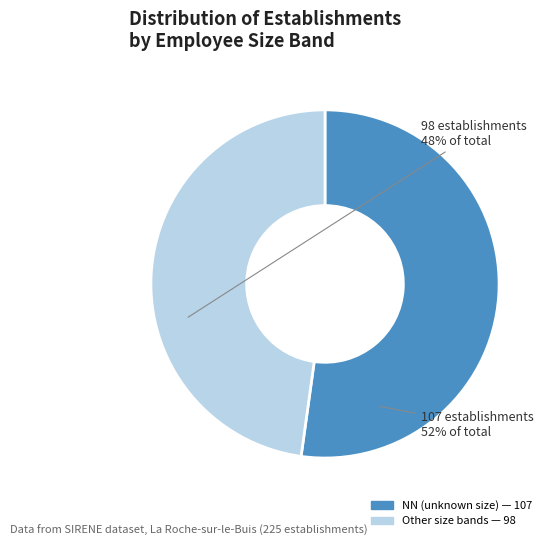

Is there any slice that represents more than half of the pie?

Yes